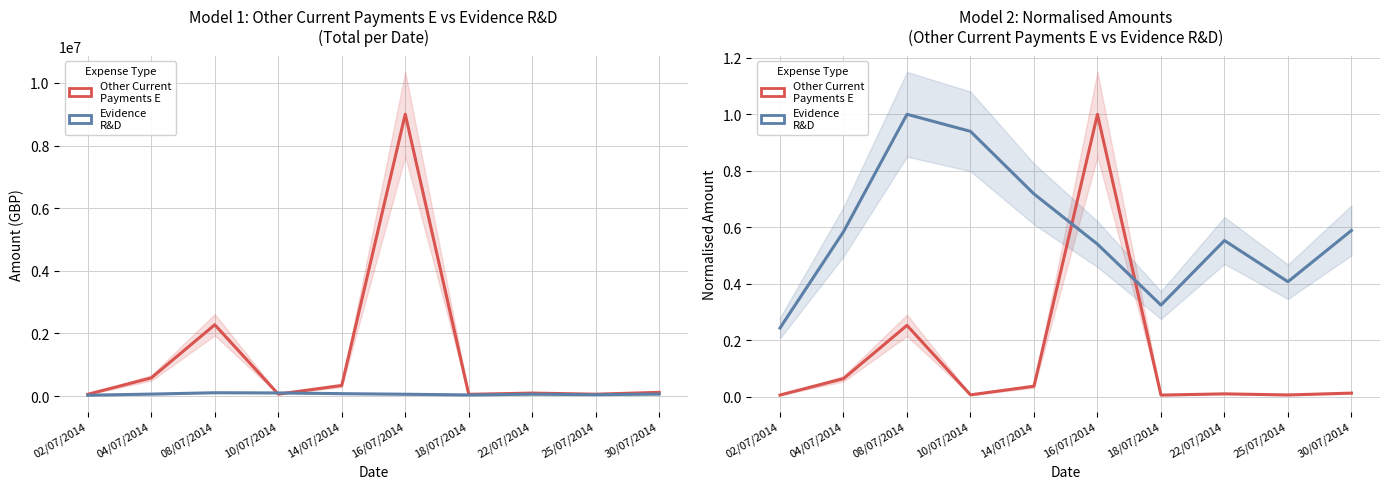

What is the total value across all series at 04/07/2014?

0.6